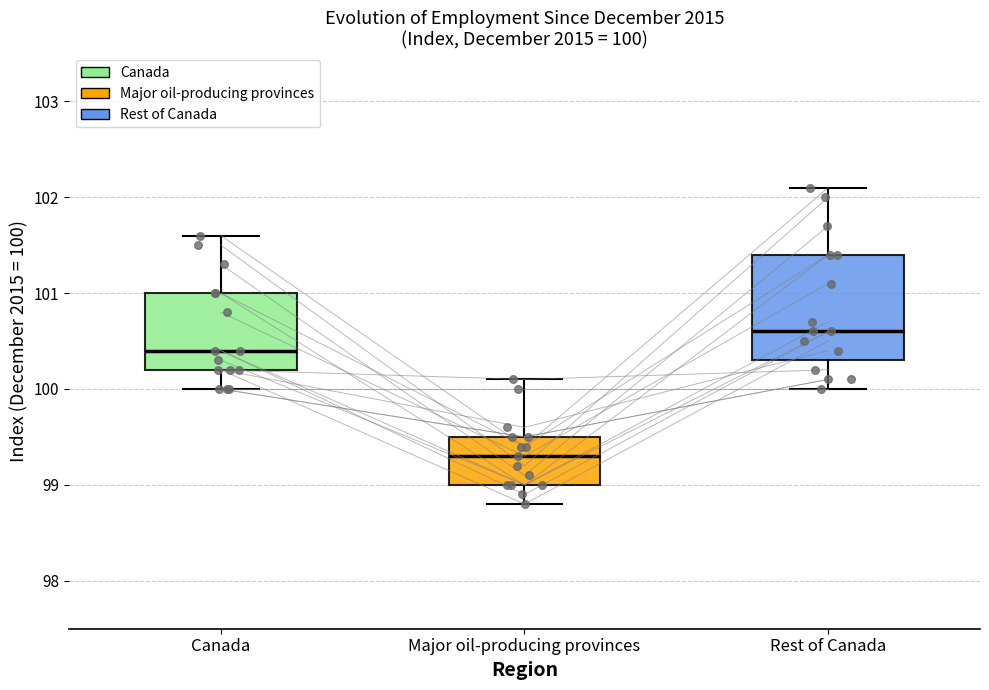

Which box's median line is the lowest?

Major oil-producing provinces